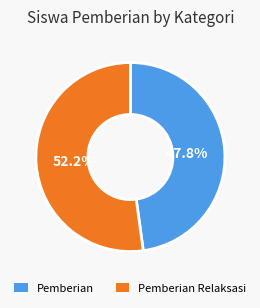

Is there any slice that represents more than half of the pie?

Yes